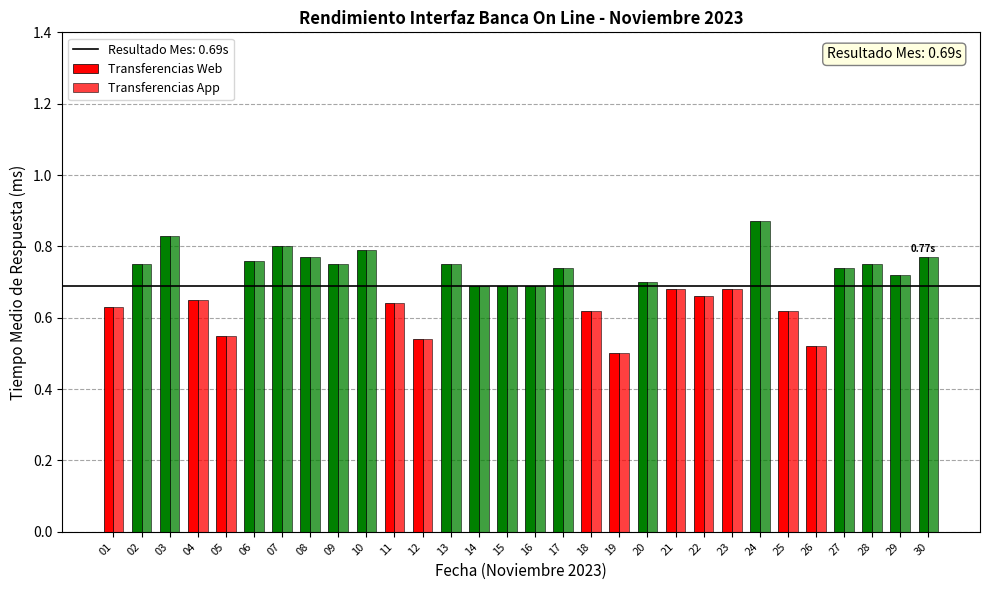

Count the number of data series in this chart.

2